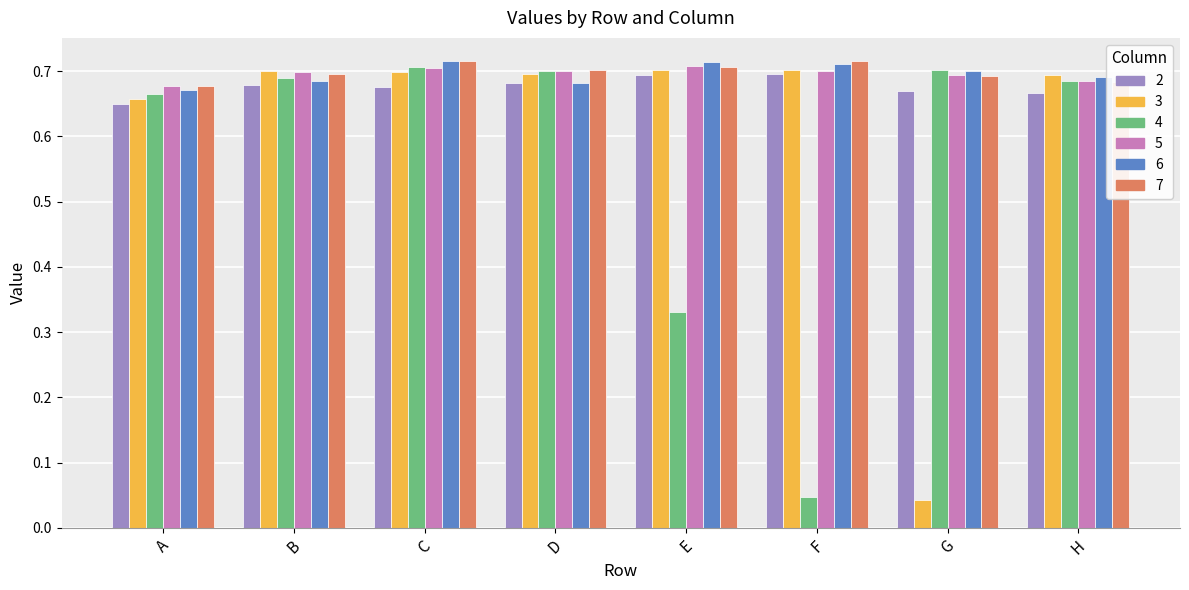

Is it true that 2 equals 0.7 at E?

True